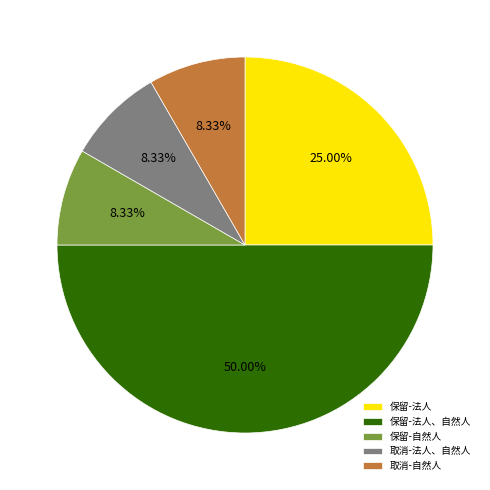

Is the sum of 保留-法人、自然人 and 取消-自然人 greater than half?

Yes